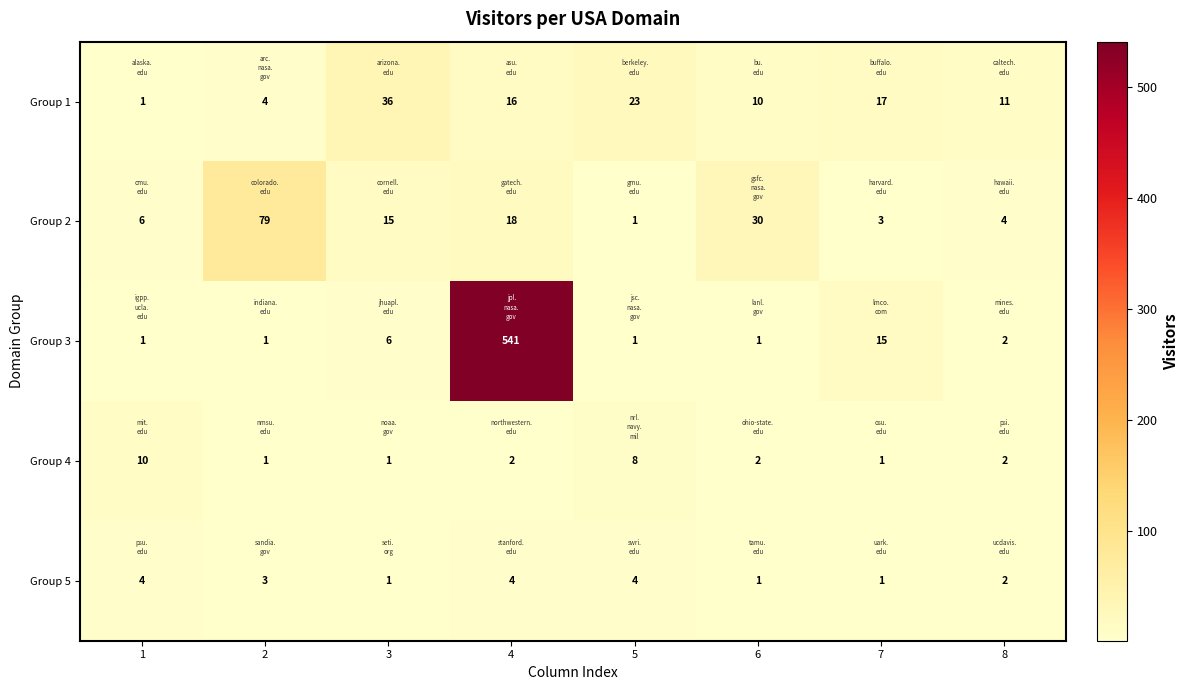

What value does the Group 1 series have at 5, to the nearest 10?

20